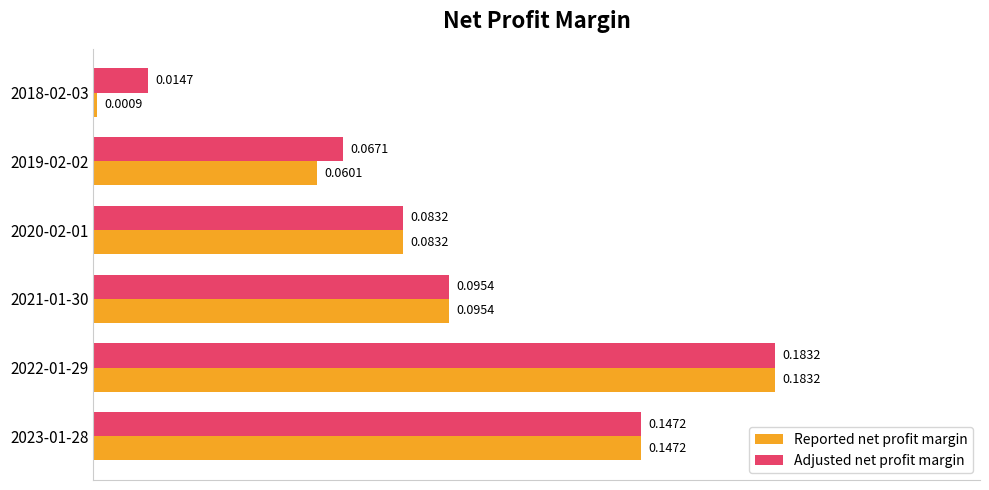

At how many categories does at least one series exceed 0?

6